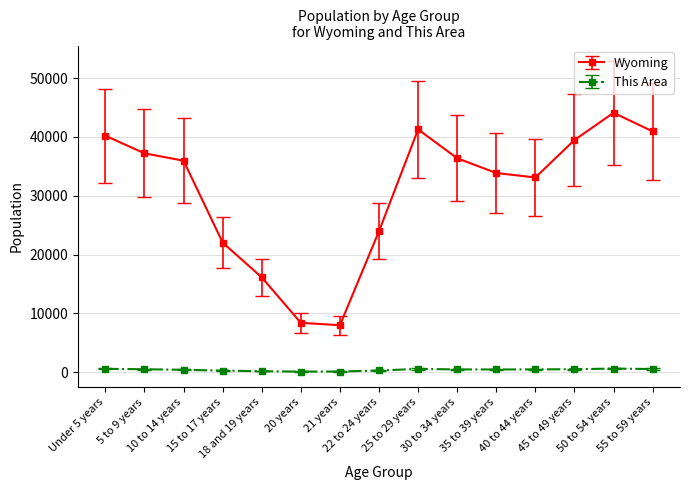

Where does the Wyoming series first go above 35955?

Under 5 years